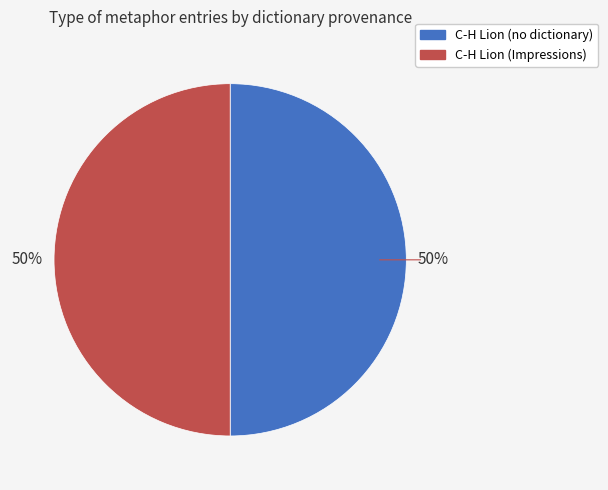

Approximately how many times larger is the value at C-H Lion (Impressions) compared to C-H Lion (no dictionary)?

1.0